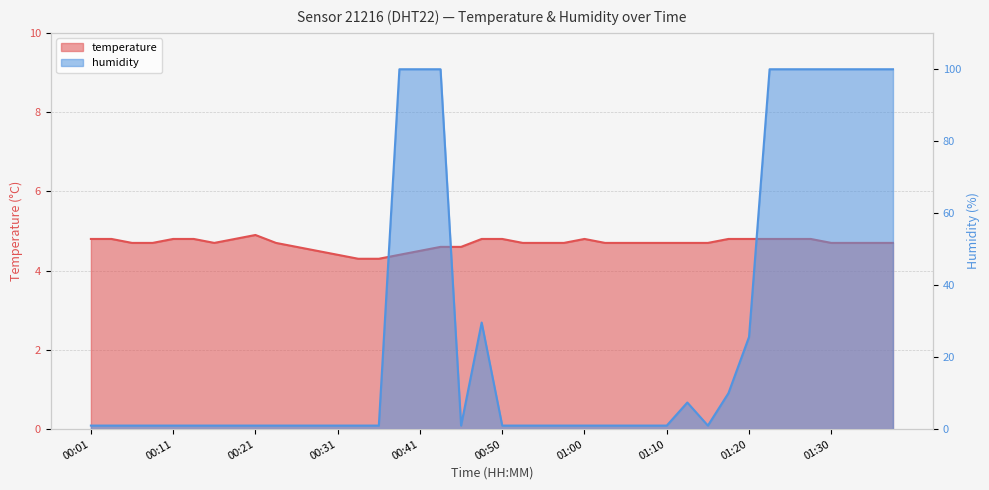

Between 00:41 and 01:08, which series saw the biggest shift?

humidity